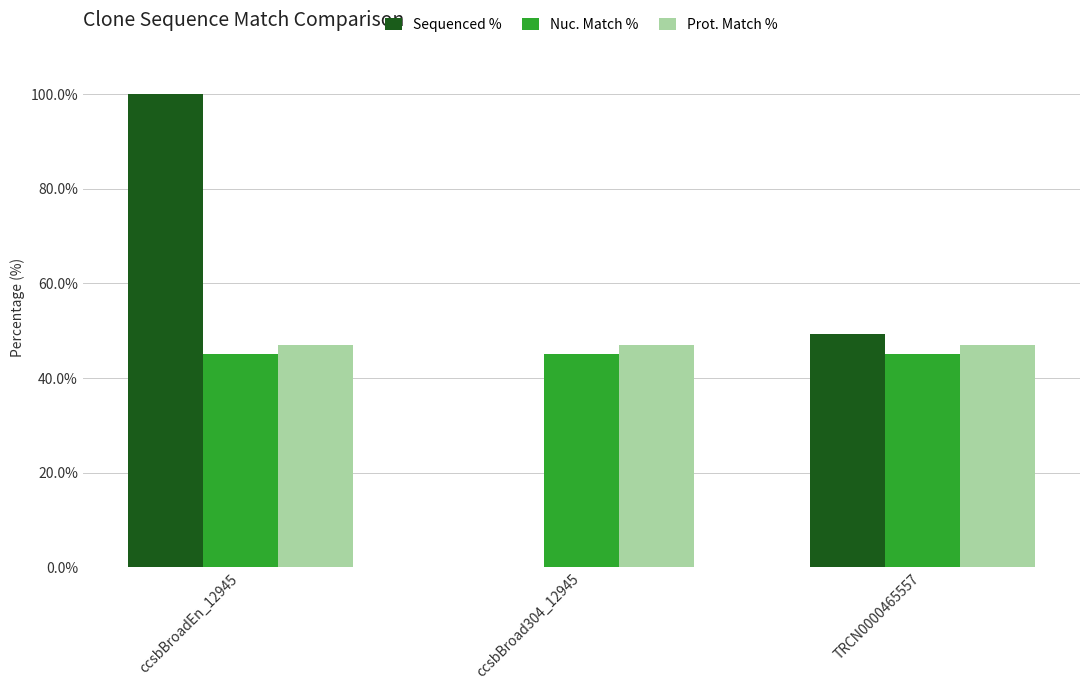

How many groups of bars are there?

3